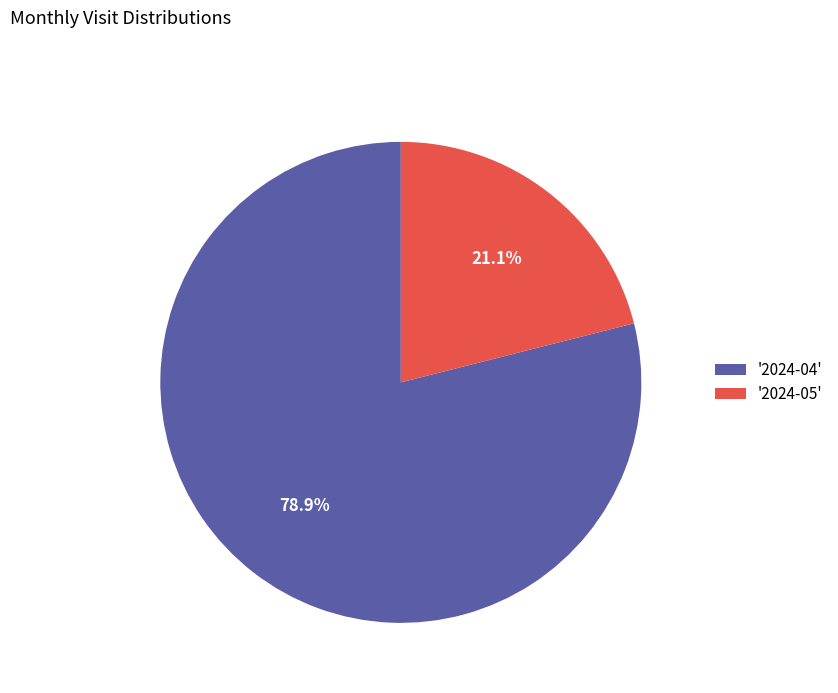

How much of the chart is everything except '2024-05'?

78.9%